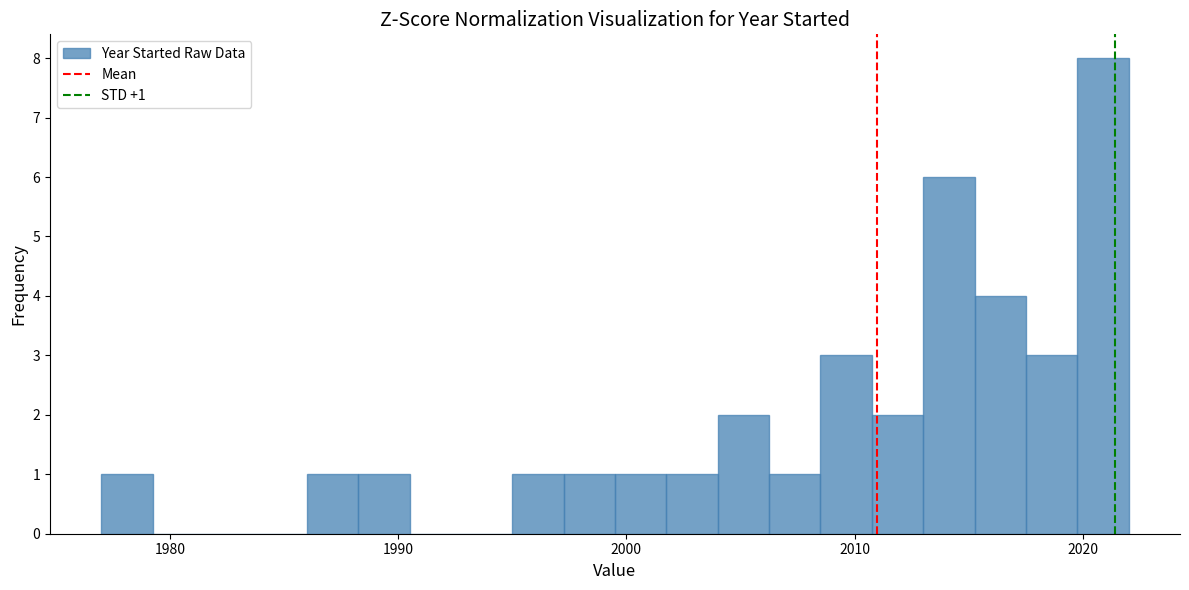

Around what value on the x-axis is the tallest bar? Give the approximate position of its centre, as read against the axis.

2021